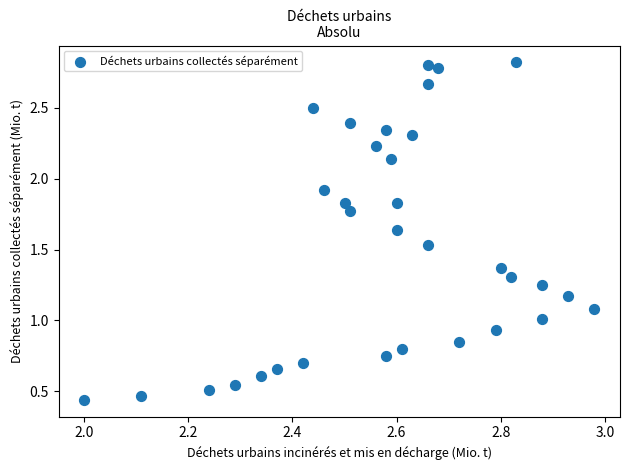

What is the range of Y values (max minus min)?

2.4